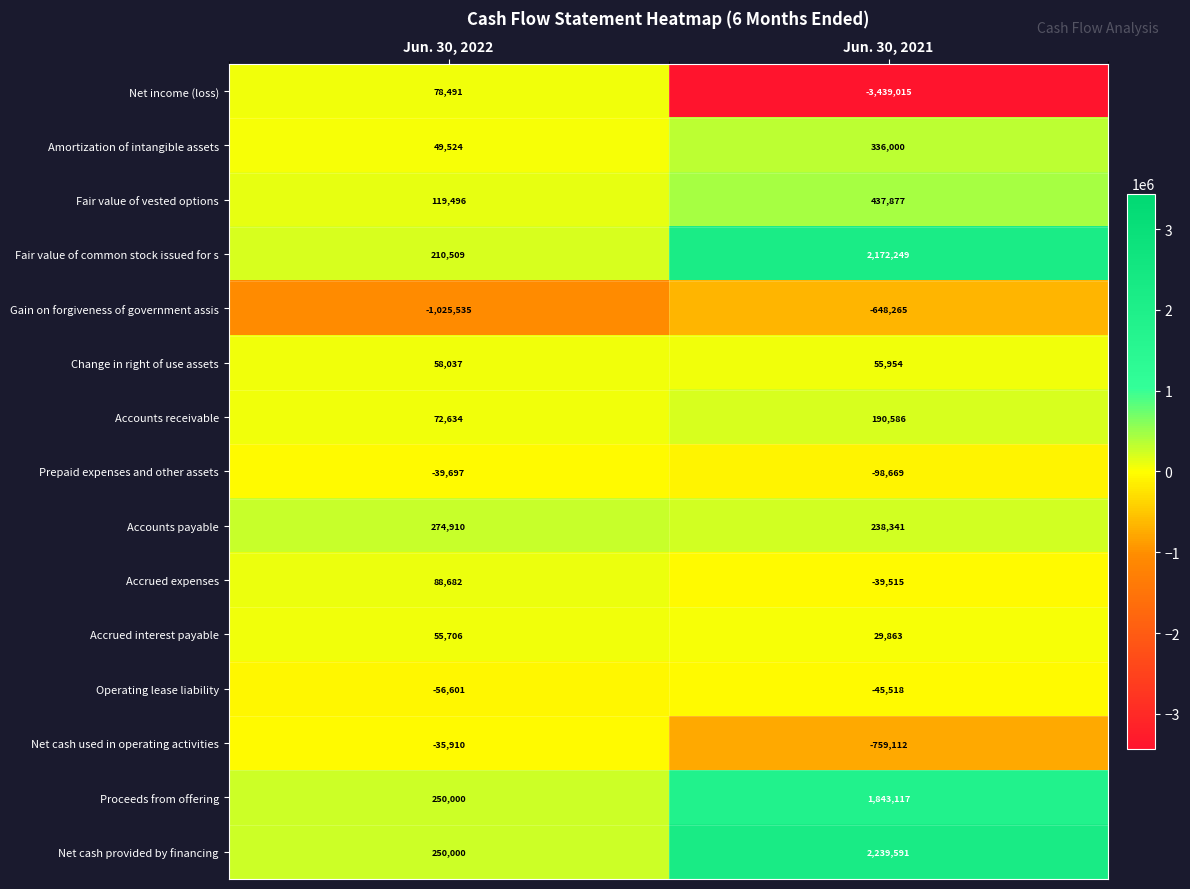

How many data points does each series have?

2